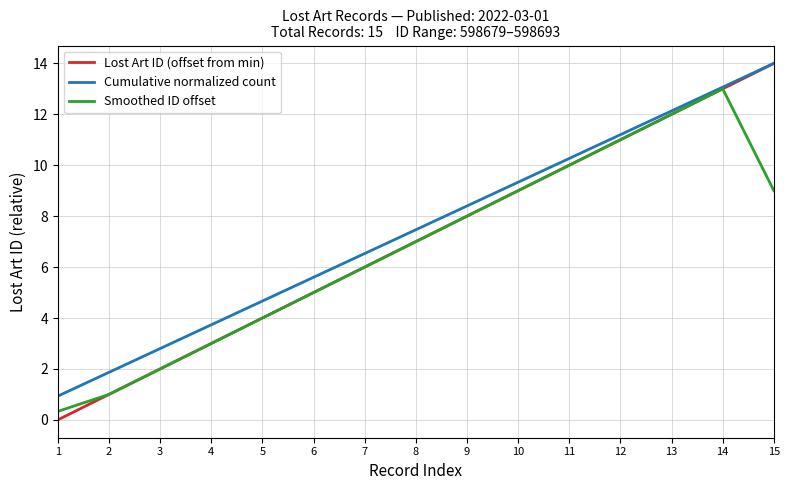

Is the value of Smoothed ID offset at 15 greater than the value of Cumulative normalized count at 13?

No